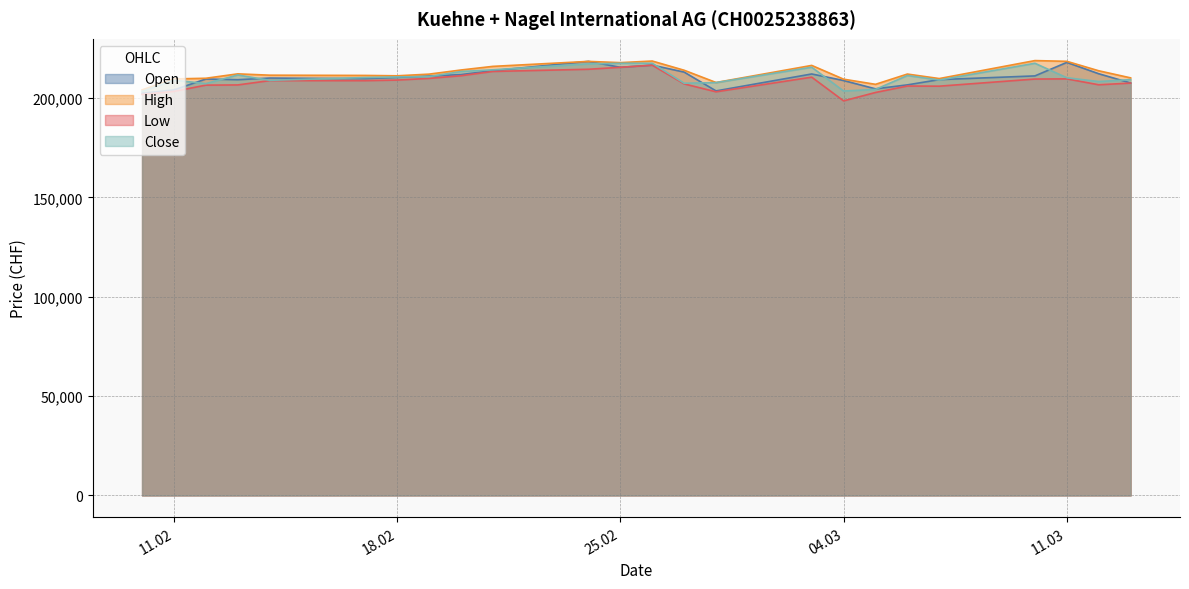

What is the lowest value of the Open series?

202423